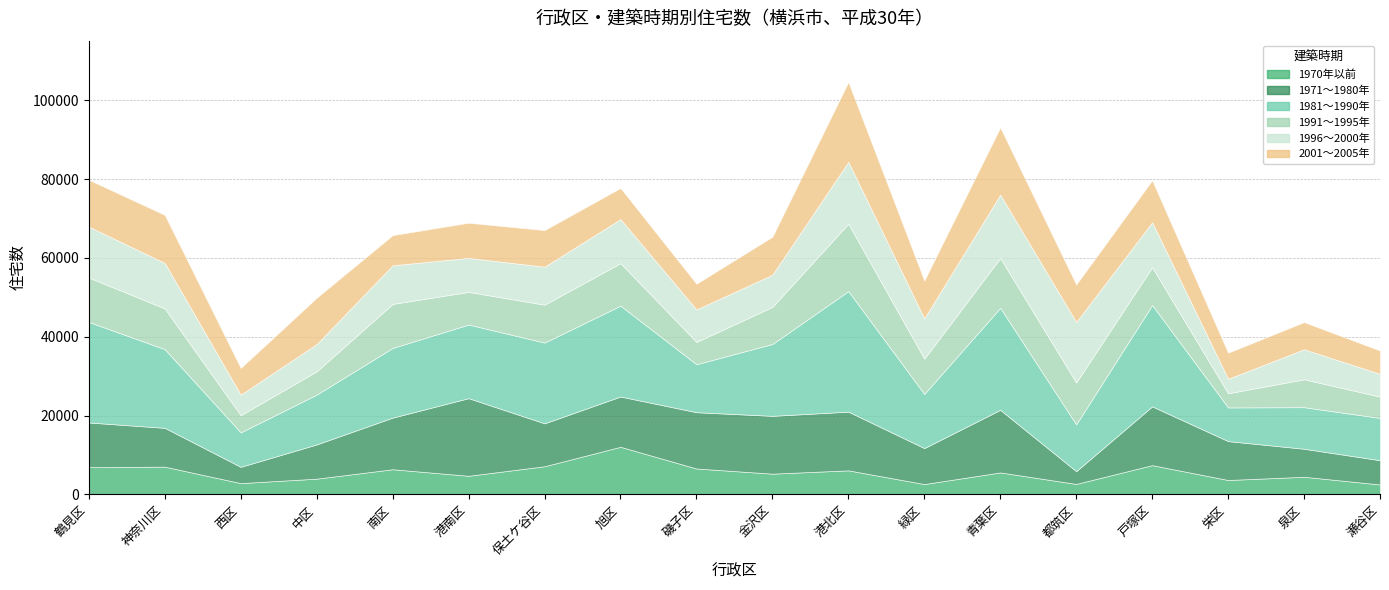

What is the total value across all series at 西区?

32080